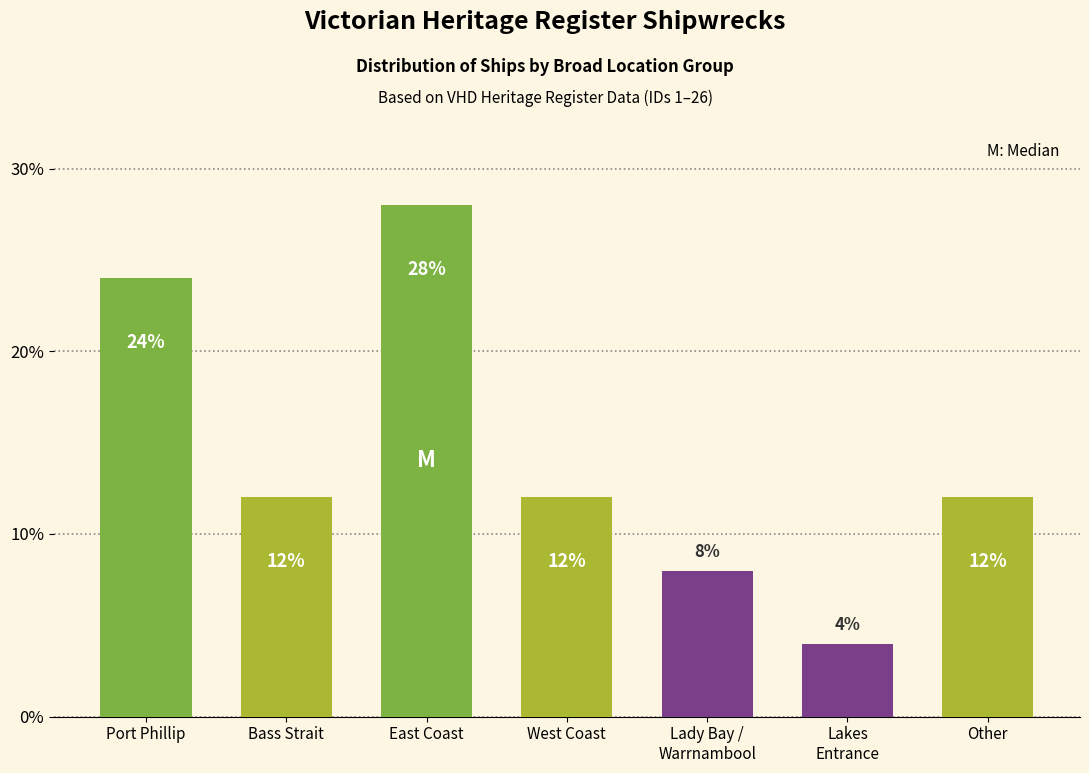

Where does the data first go above 12?

Port Phillip